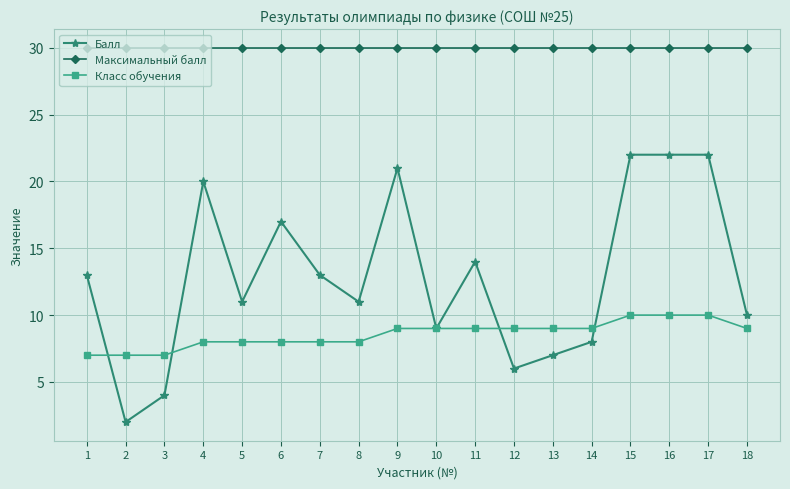

What is the value of the Максимальный балл point at the 3rd from the left?

30